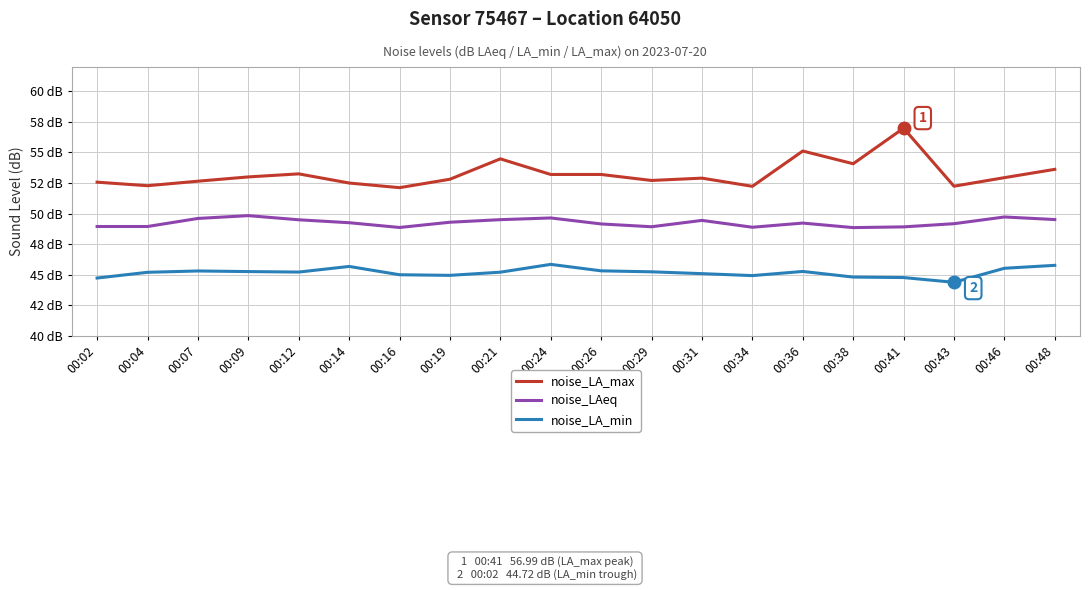

What are all the series names shown in the legend?

noise_LA_max, noise_LAeq, noise_LA_min